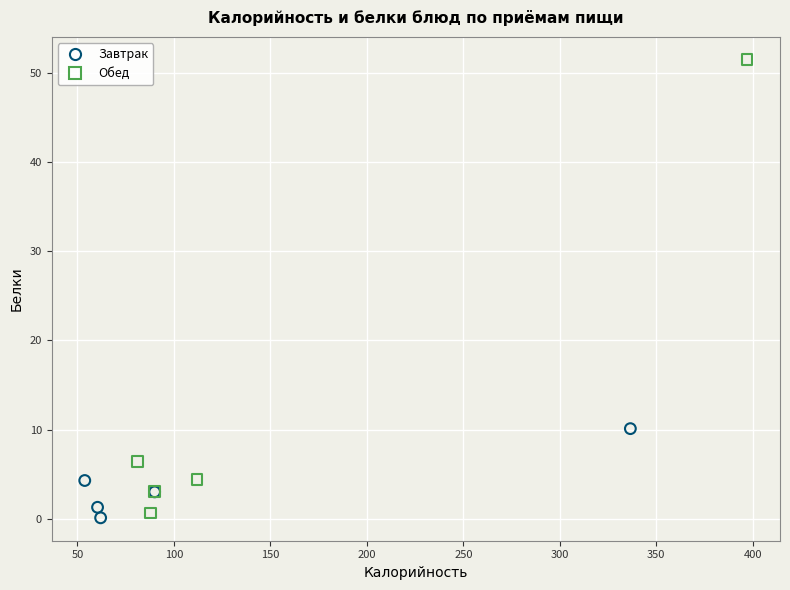

Which series reaches the maximum Y coordinate?

Обед